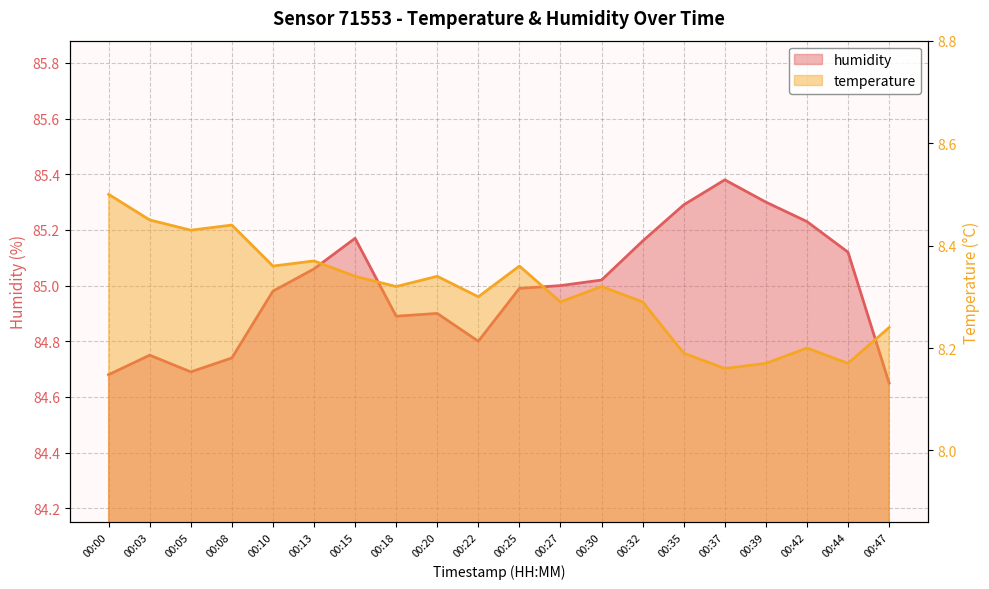

What is the difference between the maximum and second lowest values in the temperature series?

0.3